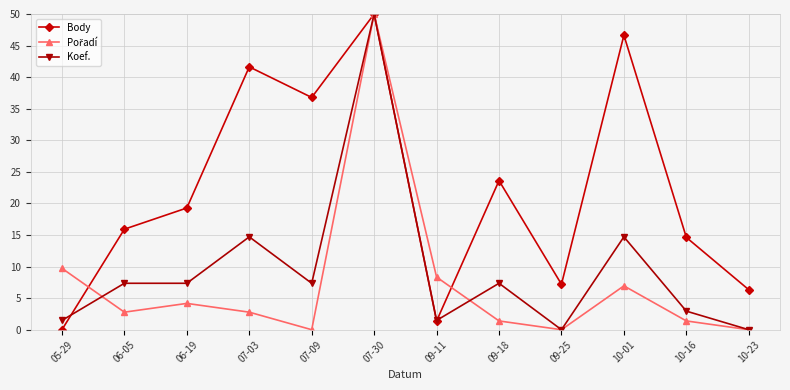

What is the total value across all series at 10-16?

18.9